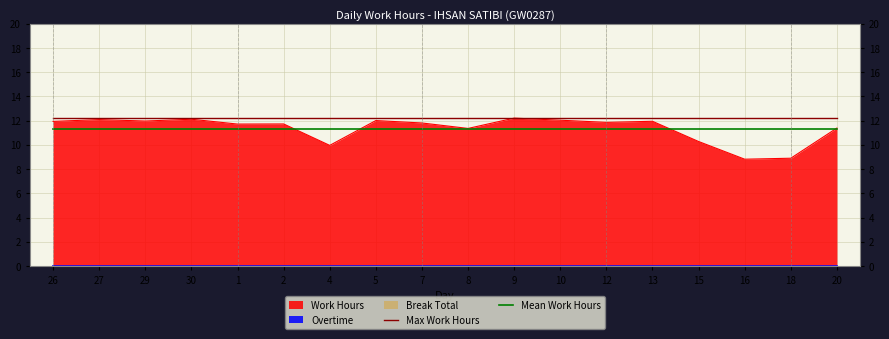

How many lines are shown in the chart?

2